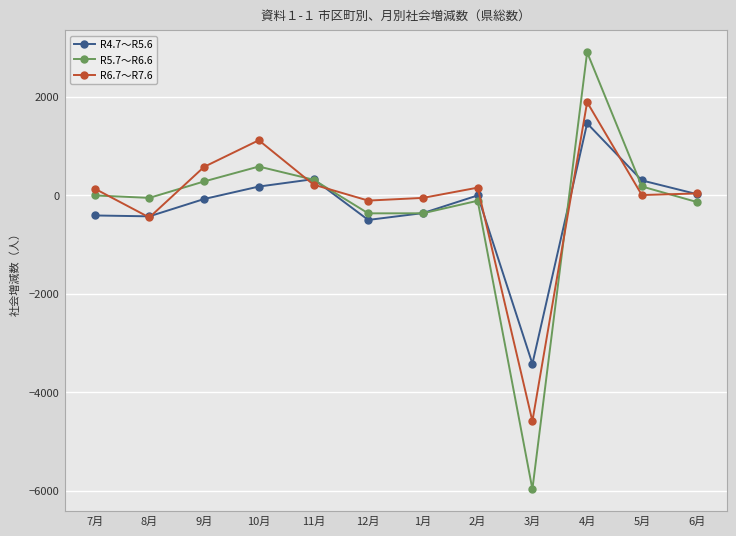

What is the smallest value displayed?

-5973